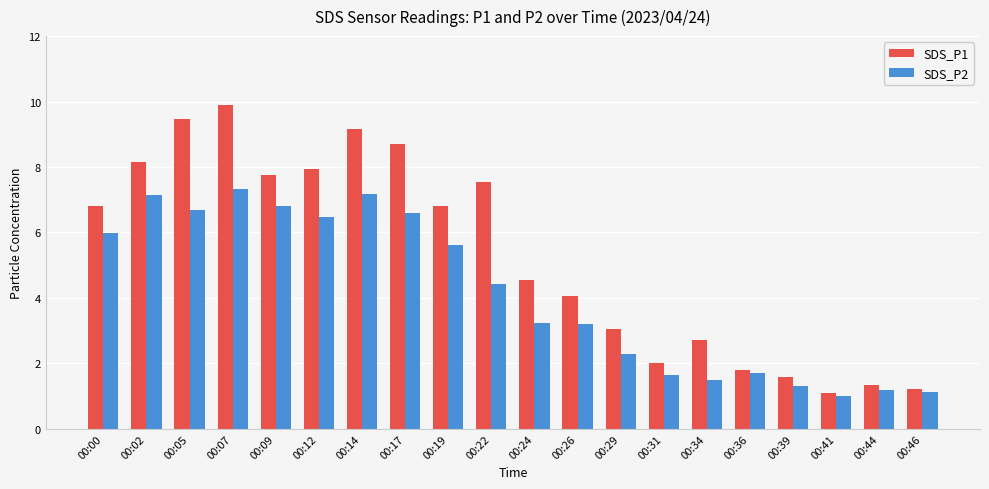

What is the difference between the maximum and minimum values in the SDS_P2 series?

6.3